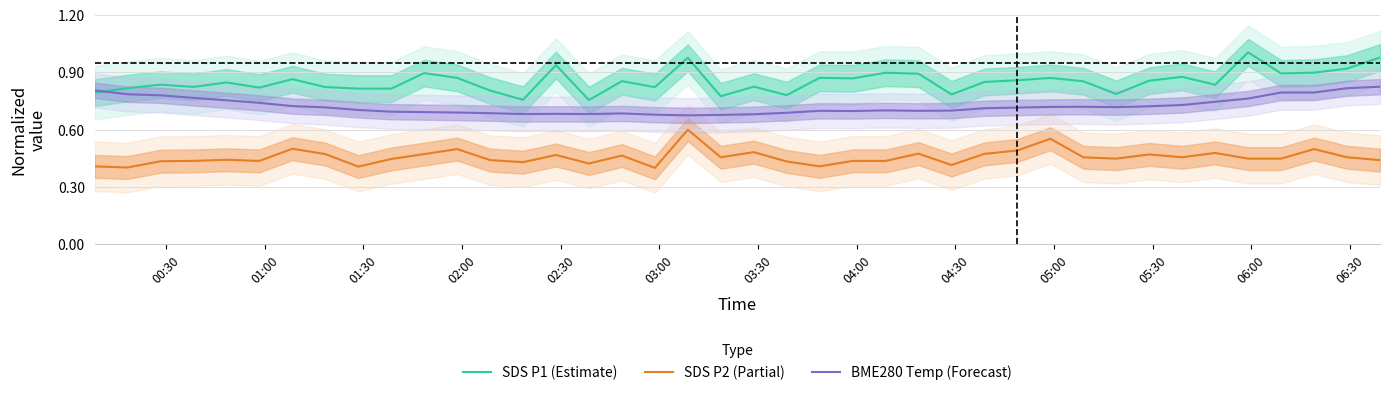

True or false: BME280 Temp (Forecast) and SDS P2 (Partial) intersect in this chart.

False